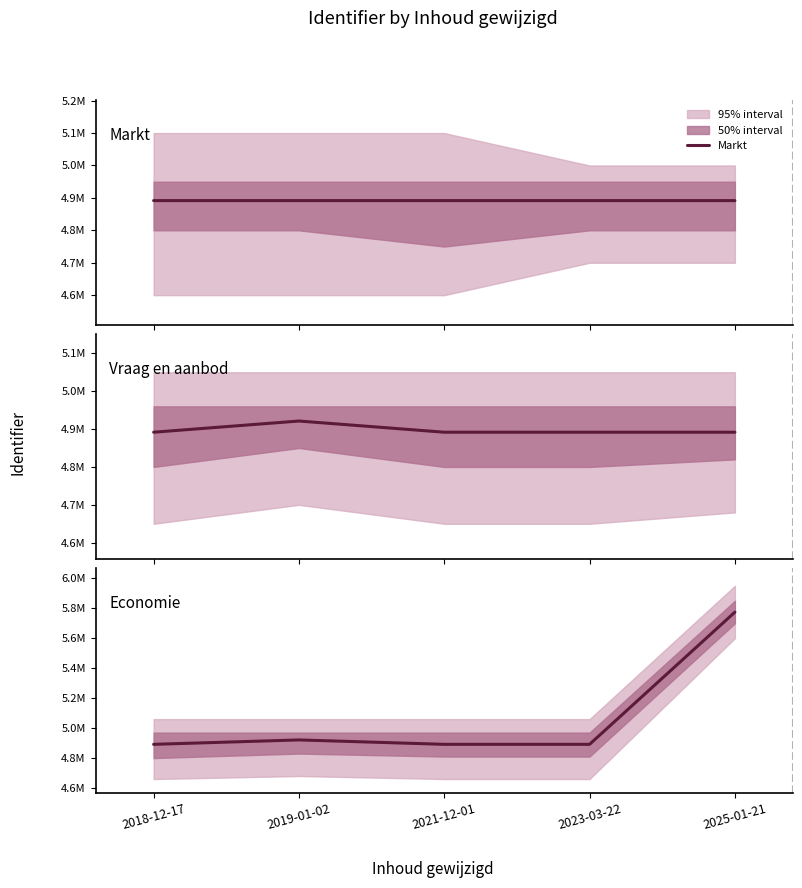

True or false: Vraag en aanbod and Markt cross at least once.

True